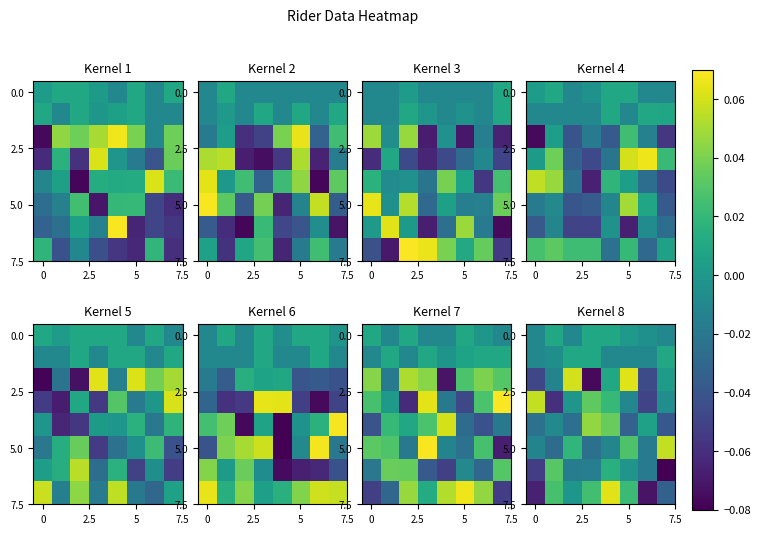

How many series are shown in this chart?

8